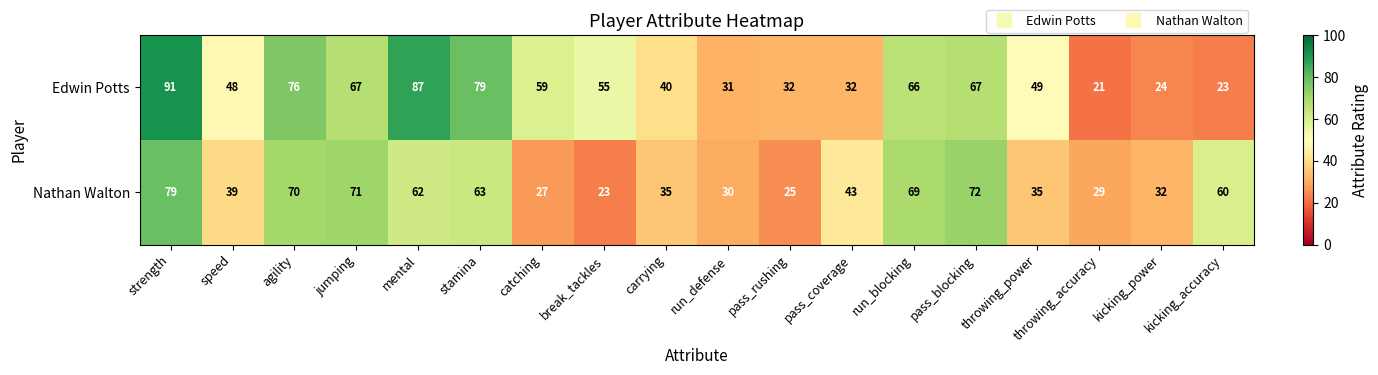

What is the sum of all Nathan Walton values?

864